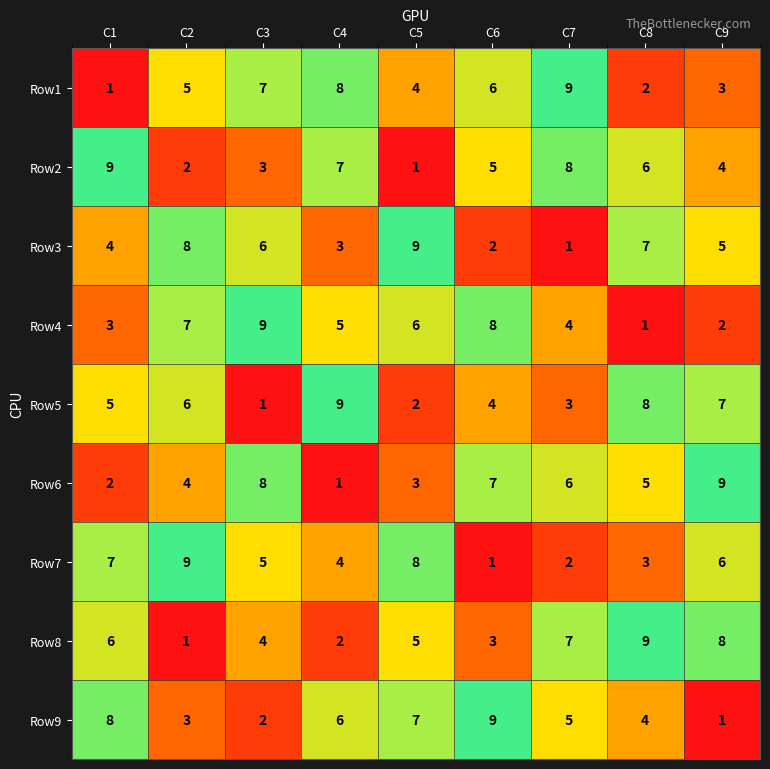

Count the number of data series in this chart.

9